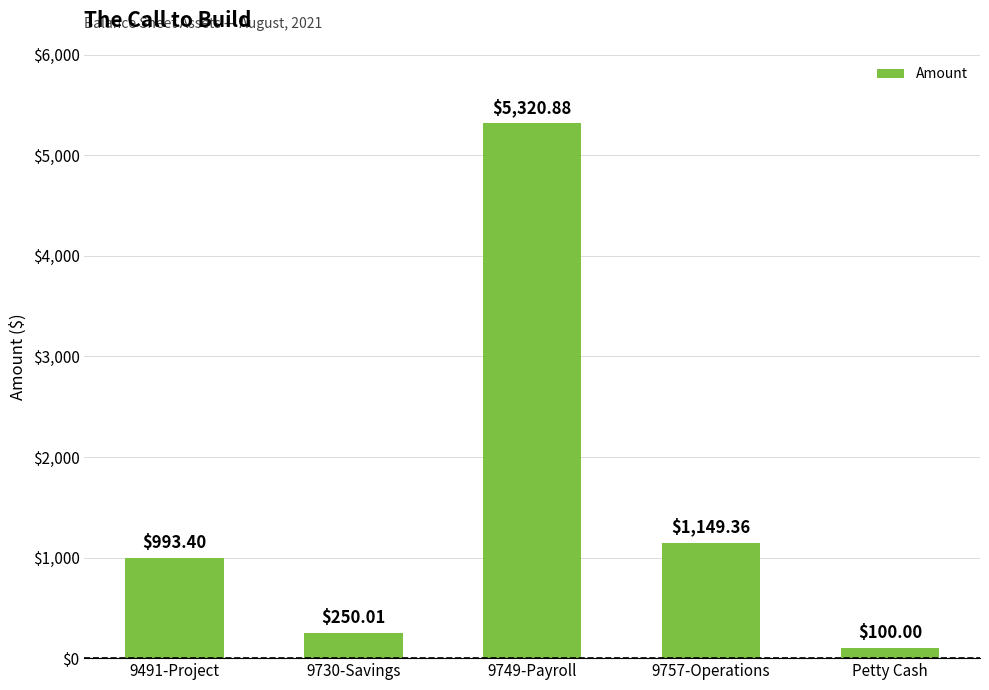

Which category has the lowest value across all series?

Petty Cash